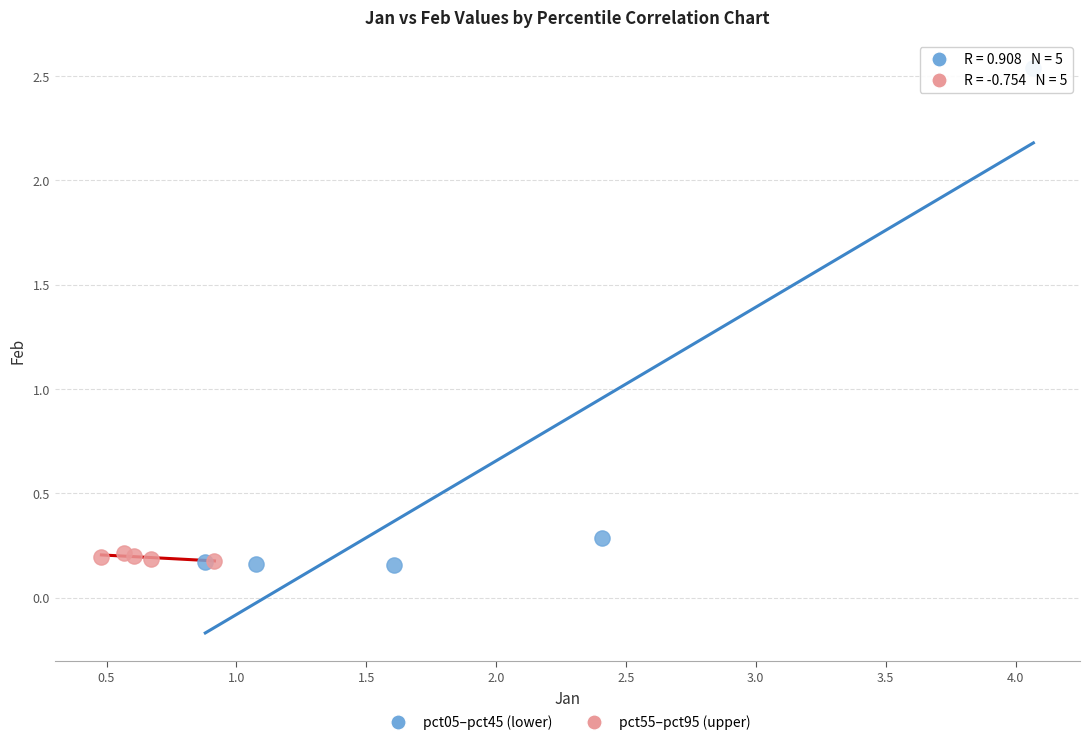

Which series has the widest spread of Y values?

pct05–pct45 (lower)